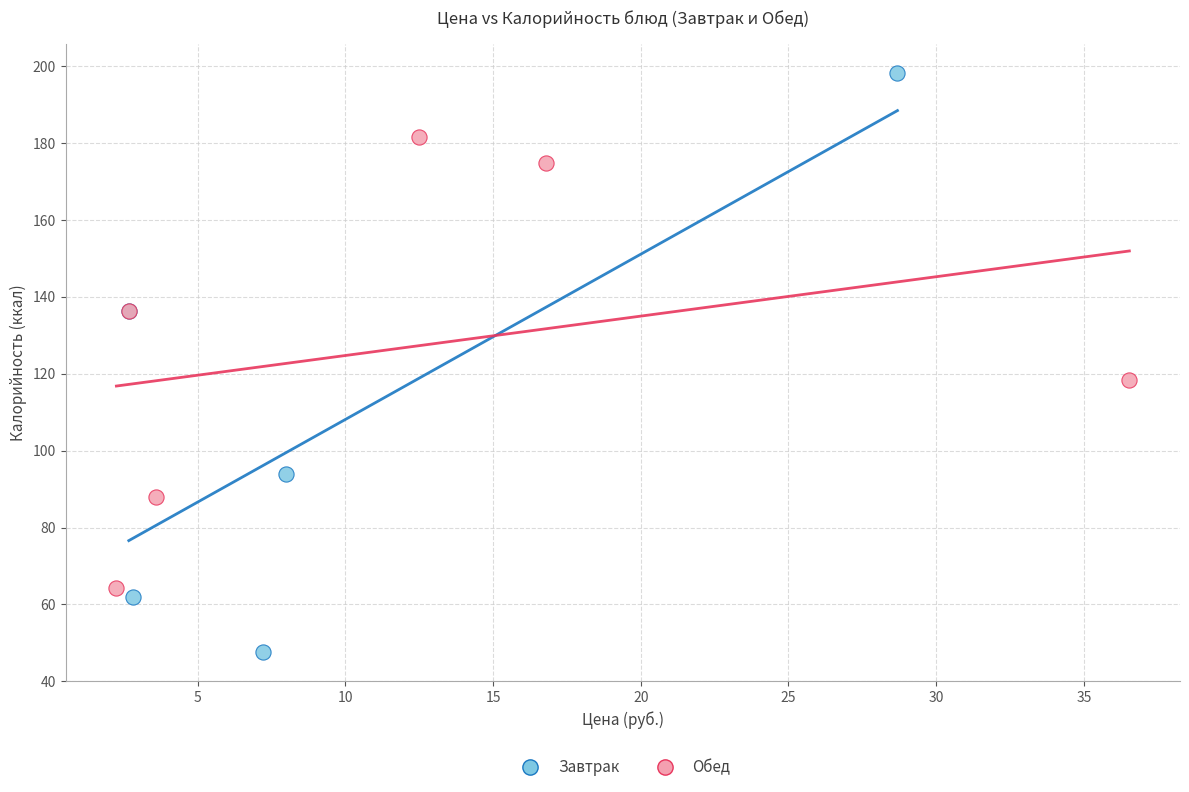

What are all the series names shown in the legend?

Завтрак, Обед